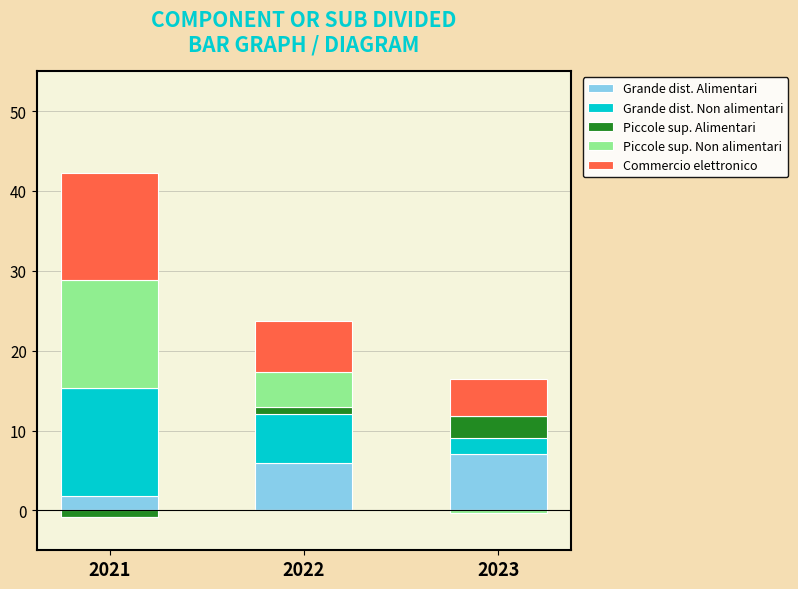

What is the sum of all Piccole sup. Non alimentari values?

17.9